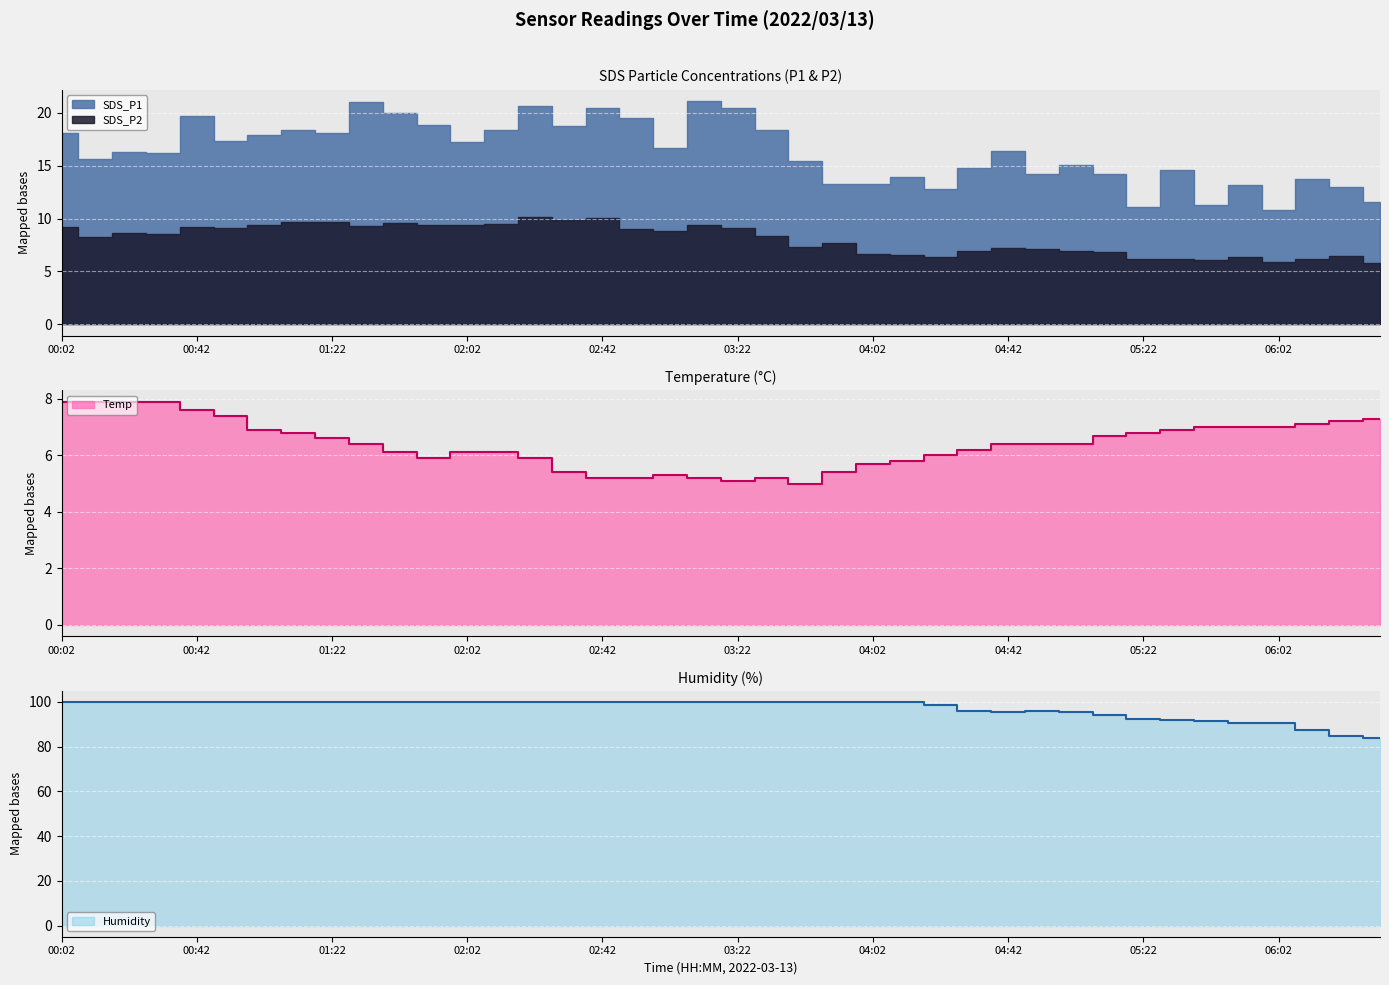

Which has a higher value, 05:02 or 00:02?

00:02